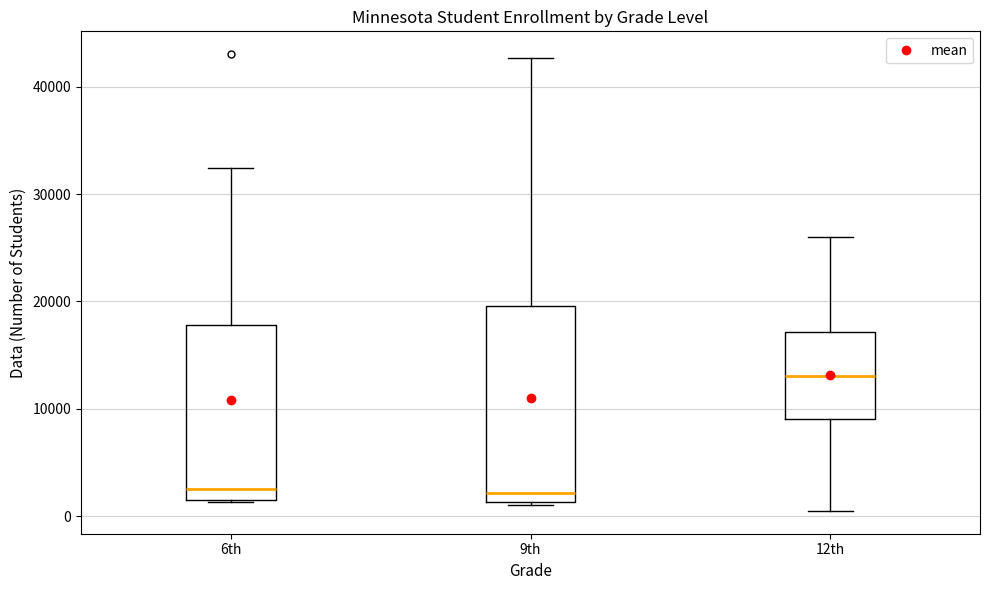

Comparing the boxes themselves (not the whiskers), which one is the tallest?

9th